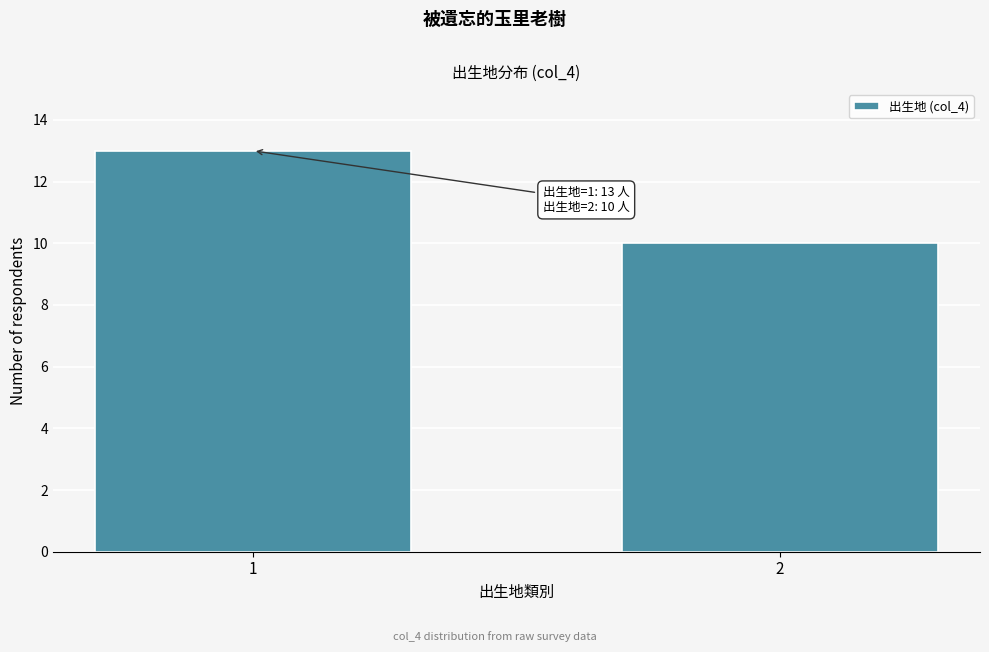

Reading left to right, extract all data points from this chart.

13	10